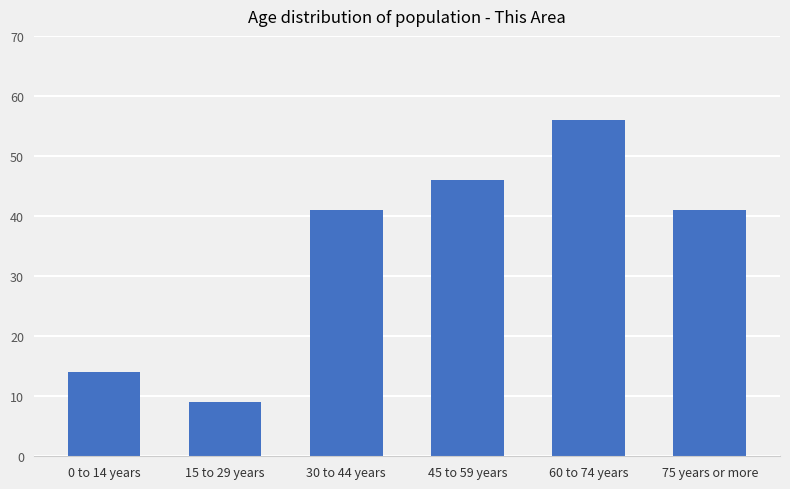

What is the change in value from 15 to 29 years to 30 to 44 years?

+32